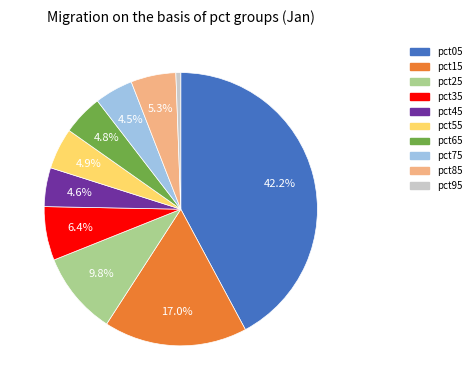

Is there any slice that represents more than half of the pie?

No